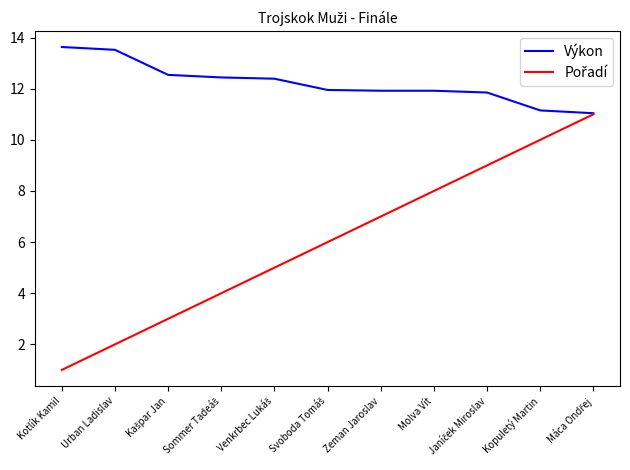

Which series has the largest total across all categories?

Výkon